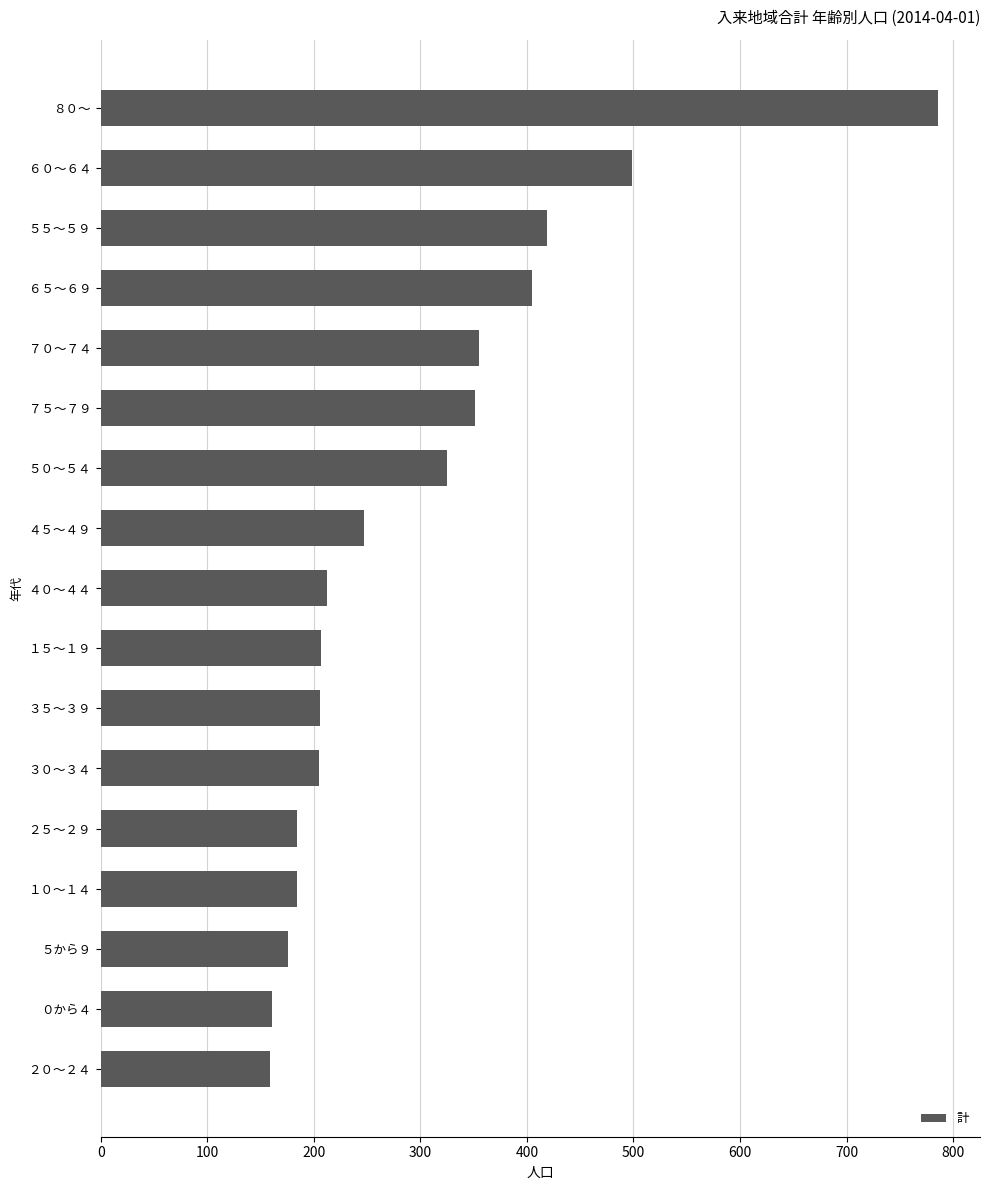

Approximately how many times larger is the value at ４５～４９ compared to ５０～５４?

0.8